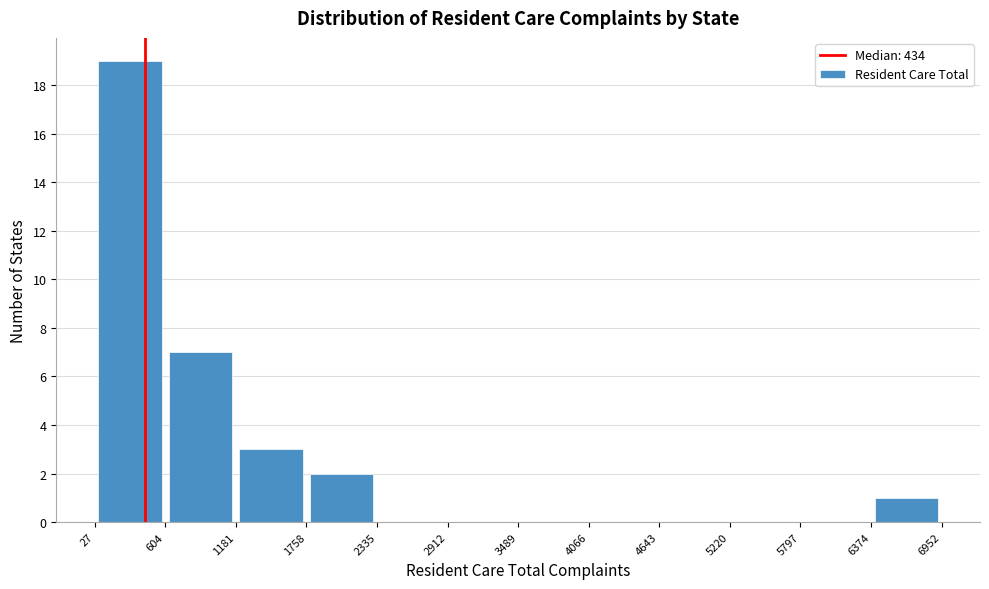

Reading left to right, list every bar in this chart as the range it spans on the x-axis followed by its height. The values are not printed on the chart, so give them approximately, as read against the axis.

27 to 604: 19
604 to 1181: 7
1181 to 1758: 3
1758 to 2335: 2
2335 to 2912: 0
2912 to 3489: 0
3489 to 4066: 0
4066 to 4643: 0
4643 to 5220: 0
5220 to 5797: 0
5797 to 6374: 0
6374 to 6952: 1